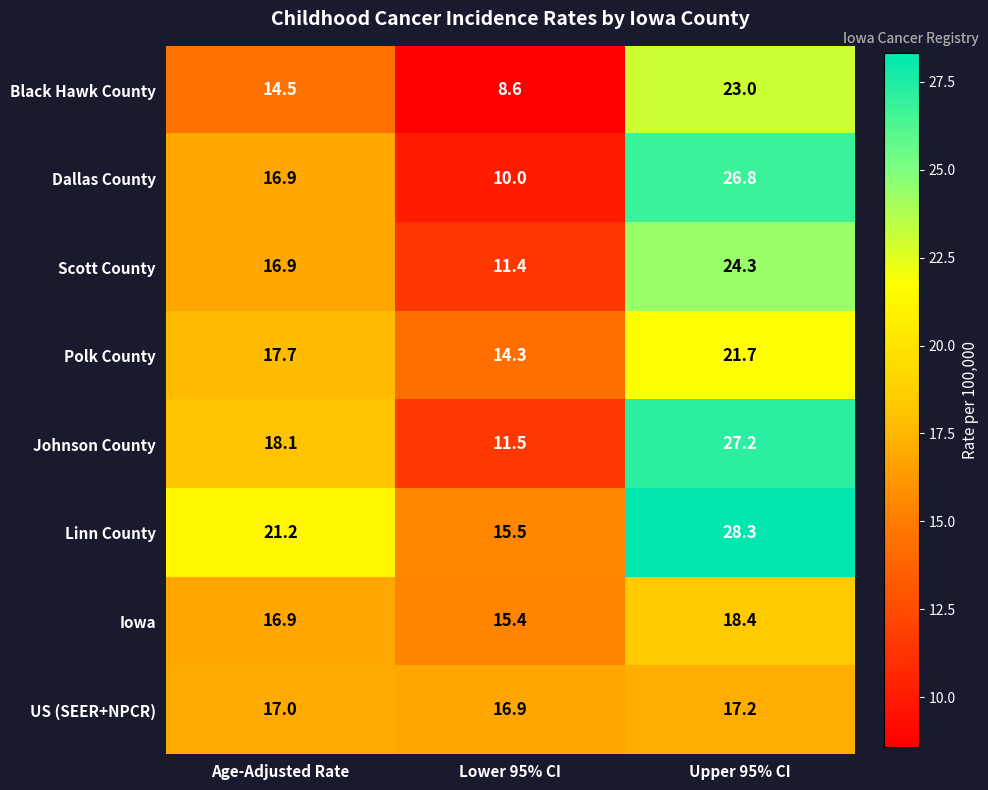

Rank the series at Lower 95% CI from highest to lowest value.

US (SEER+NPCR), Linn County, Iowa, Polk County, Johnson County, Scott County, Dallas County, Black Hawk County